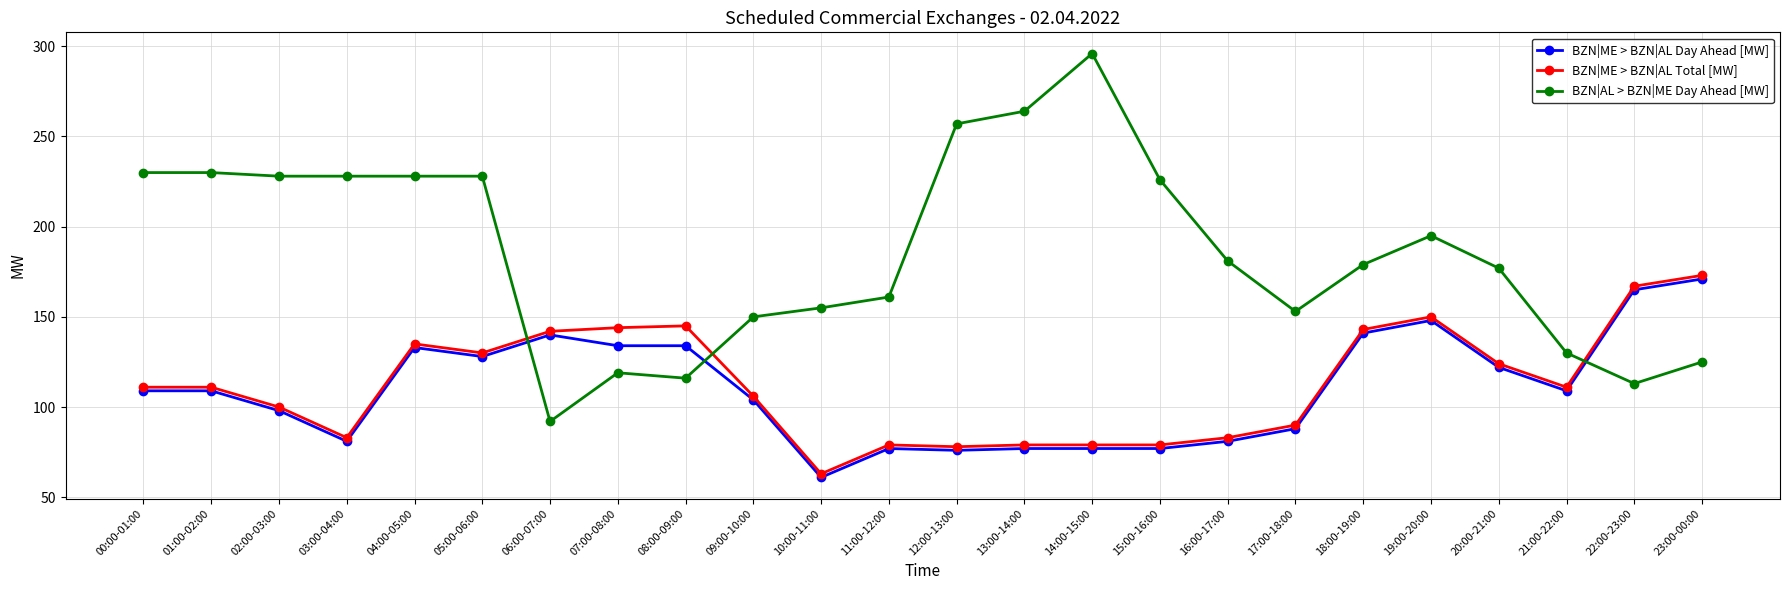

How many times do BZN|AL > BZN|ME Day Ahead [MW] and BZN|ME > BZN|AL Day Ahead [MW] cross each other?

3